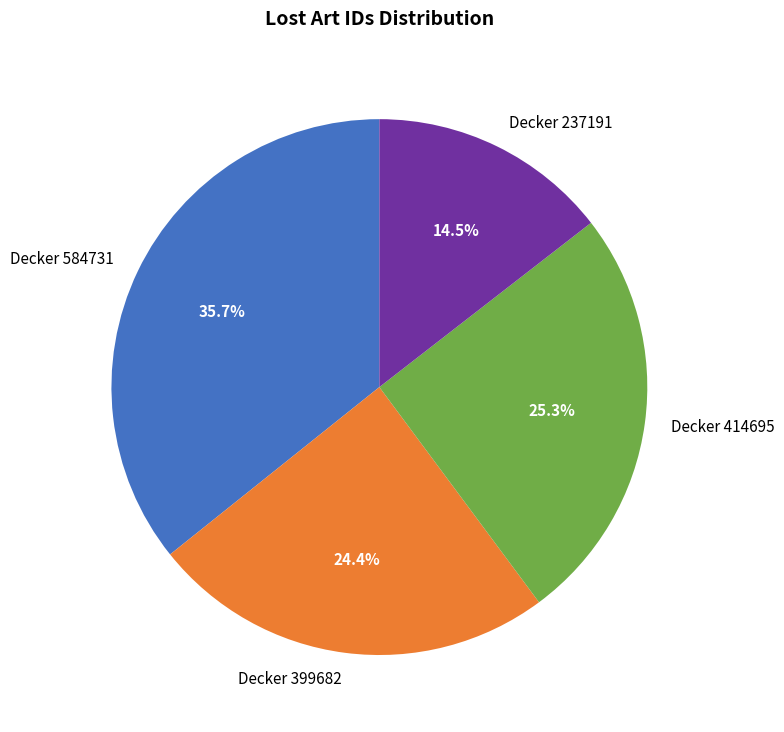

Rank the categories by value from lowest to highest.

Decker 237191, Decker 399682, Decker 414695, Decker 584731